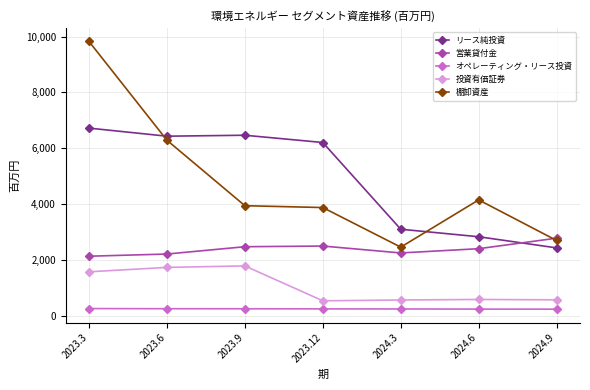

The value of リース純投資 at 2023.9 is 6468. True or false?

True